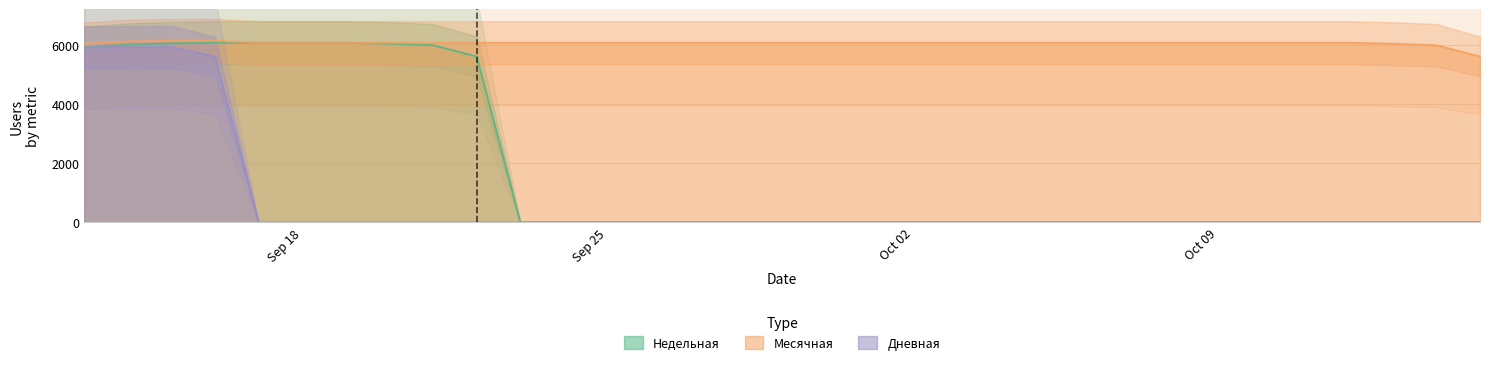

True or false: Месячная has more than 1 points higher than both neighbors.

False